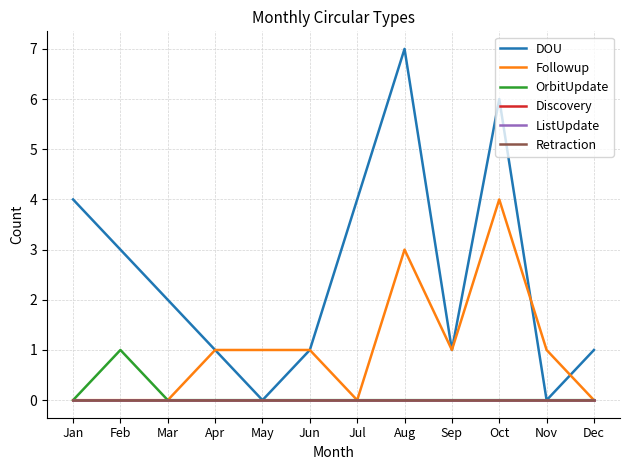

True or false: DOU and OrbitUpdate intersect in this chart.

False